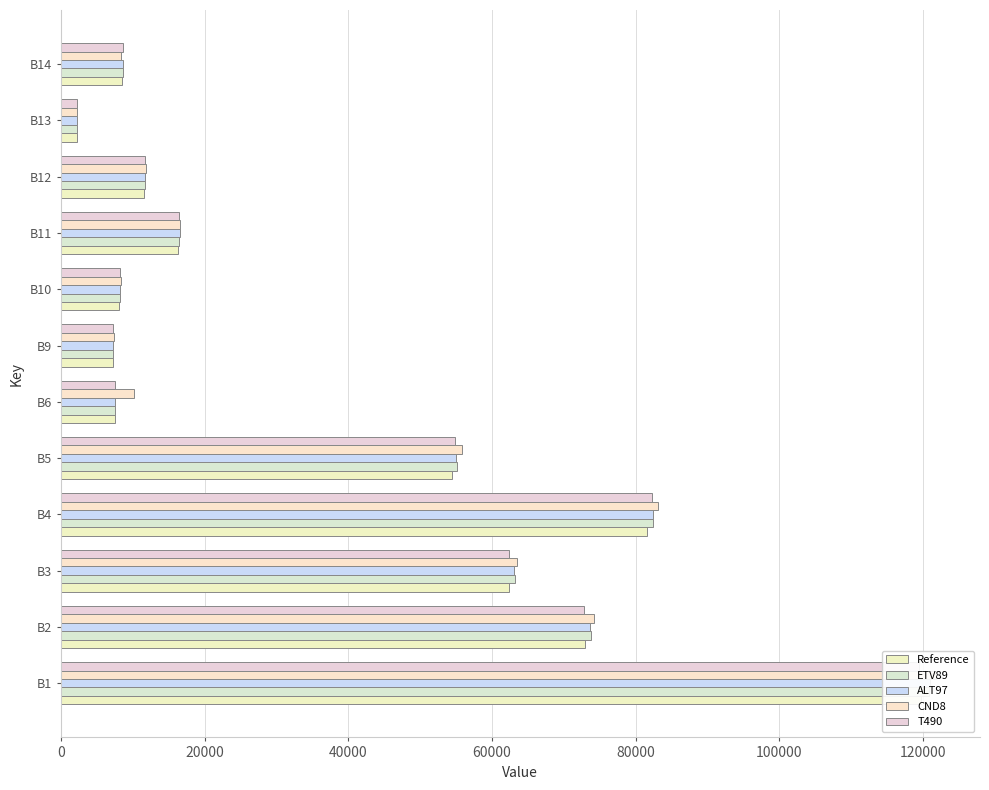

How many distinct data groups are displayed?

5